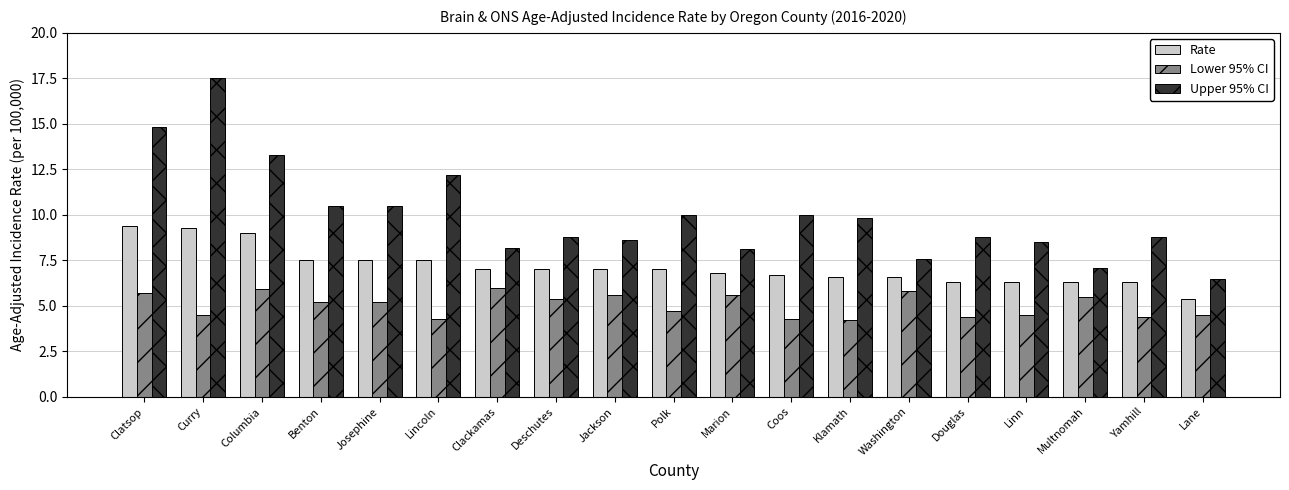

What is the minimum value for Upper 95% CI?

6.5